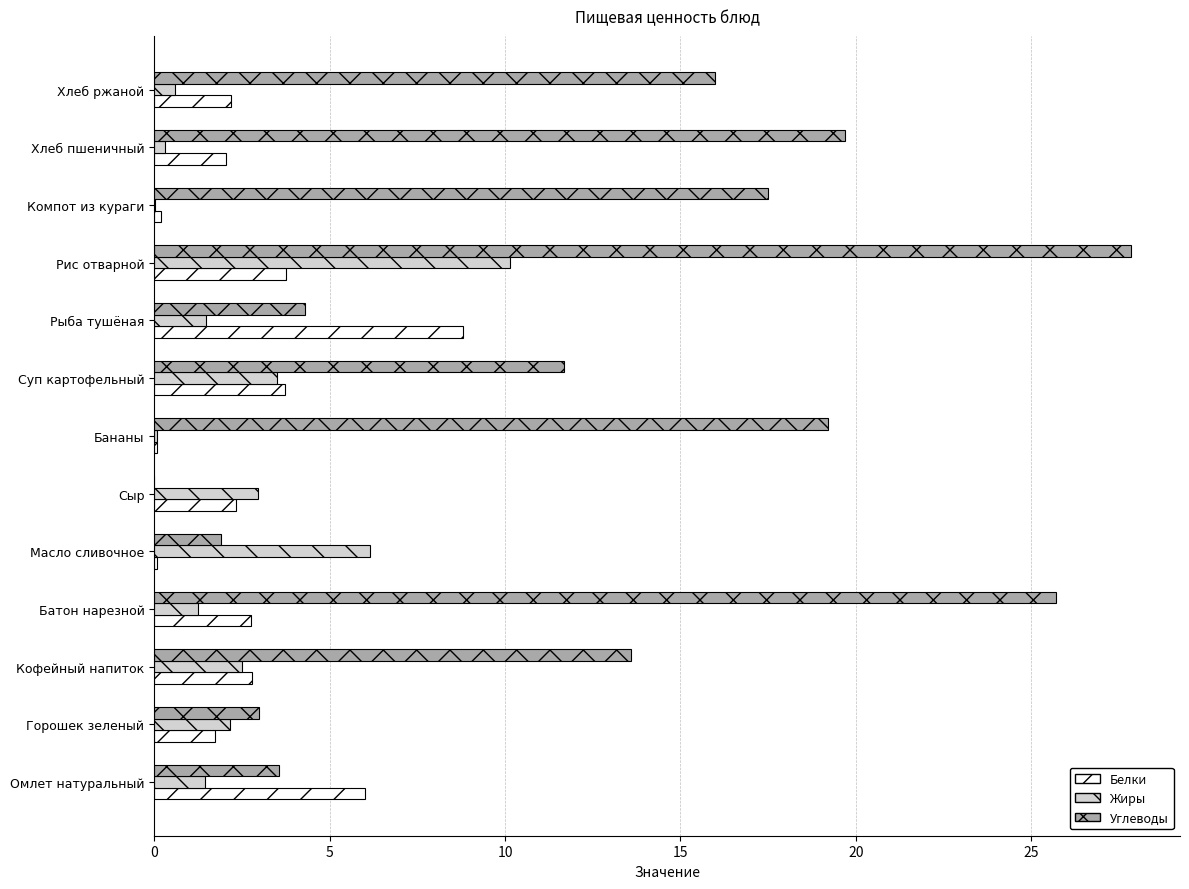

The Углеводы series shows 14.4 at Сыр. True or false?

False